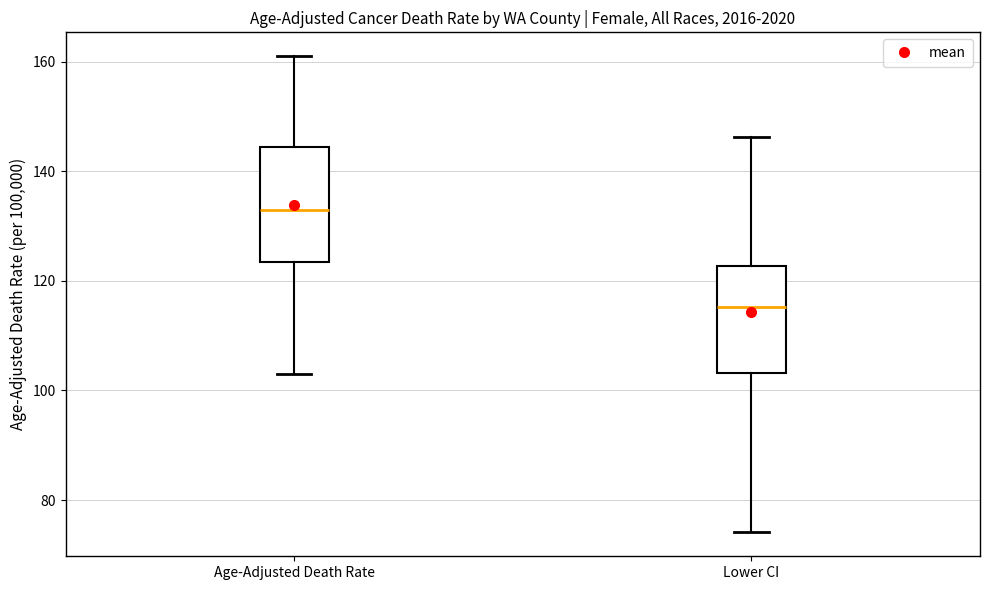

Reading left to right, read every box against the y-axis: the position of its median line, the range the box covers, and the ends of its whiskers. The values are not printed on the chart, so give them approximately, as read against the axis.

Age-Adjusted Death Rate: median 134, box 124 to 144, whiskers 104 to 162
Lower CI: median 116, box 104 to 122, whiskers 74 to 146